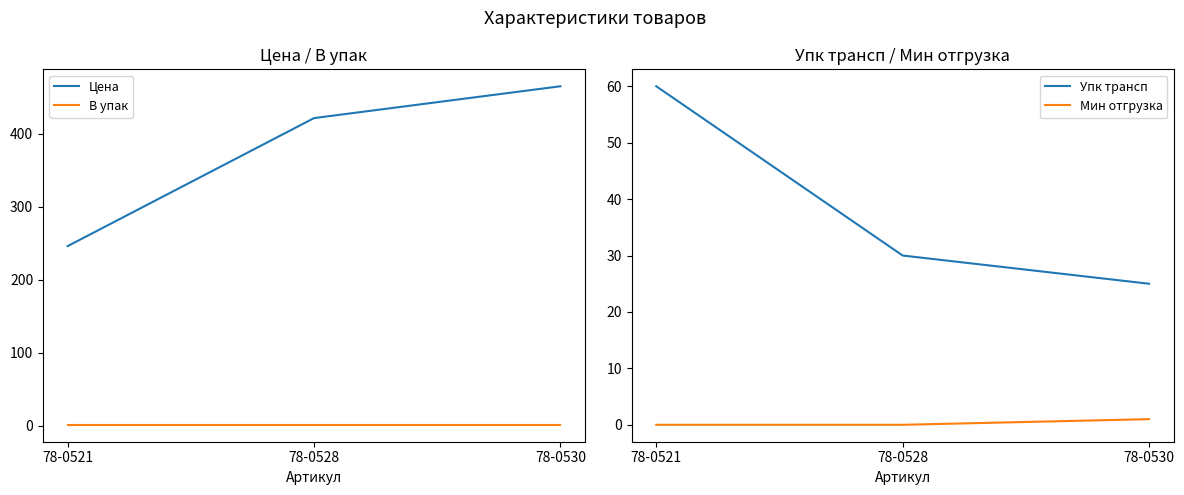

Reading left to right, list all the values displayed in this chart.

Цена: 78-0521=245.8	78-0528=421.3	78-0530=464.9
В упак: 78-0521=1.0	78-0528=1.0	78-0530=1.0
Упк трансп: 78-0521=60.0	78-0528=30.0	78-0530=25.0
Мин отгрузка: 78-0521=0.0	78-0528=0.0	78-0530=1.0